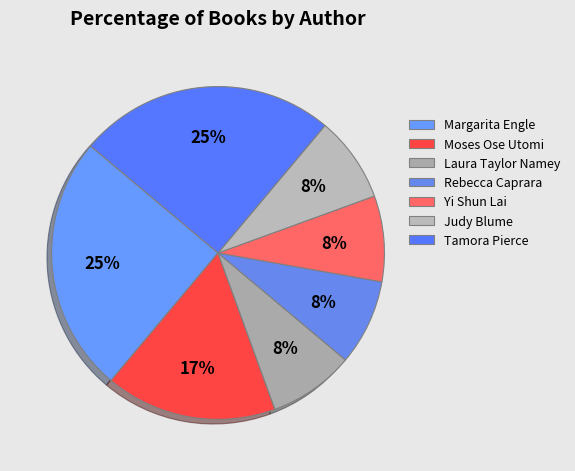

Count the number of slices in the pie.

7